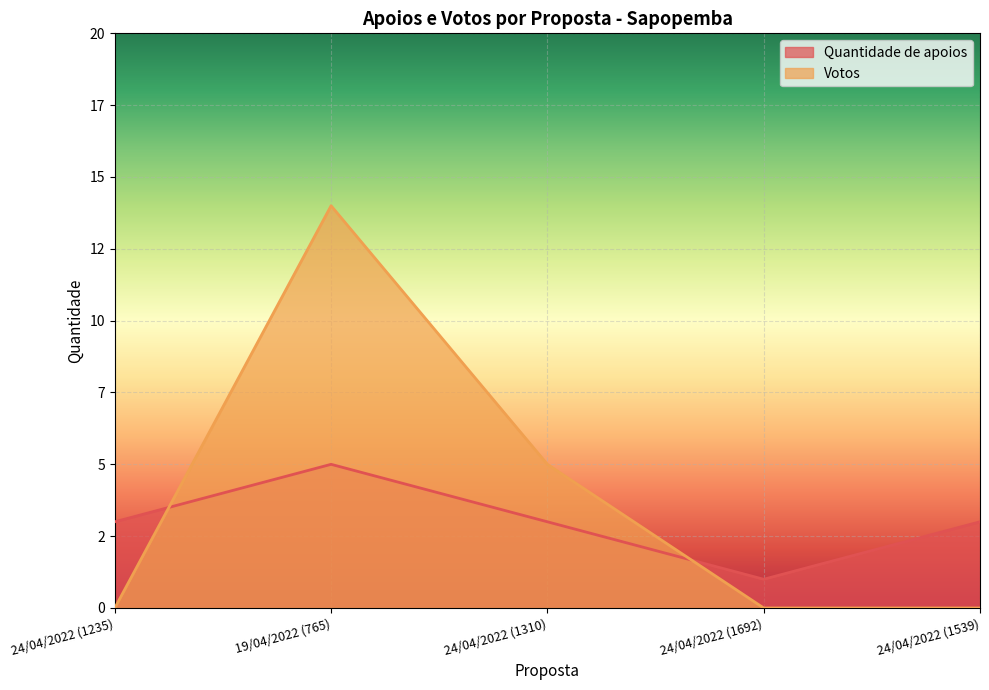

What is the sum of the Votos values at 19/04/2022 (765) and 24/04/2022 (1310)?

19